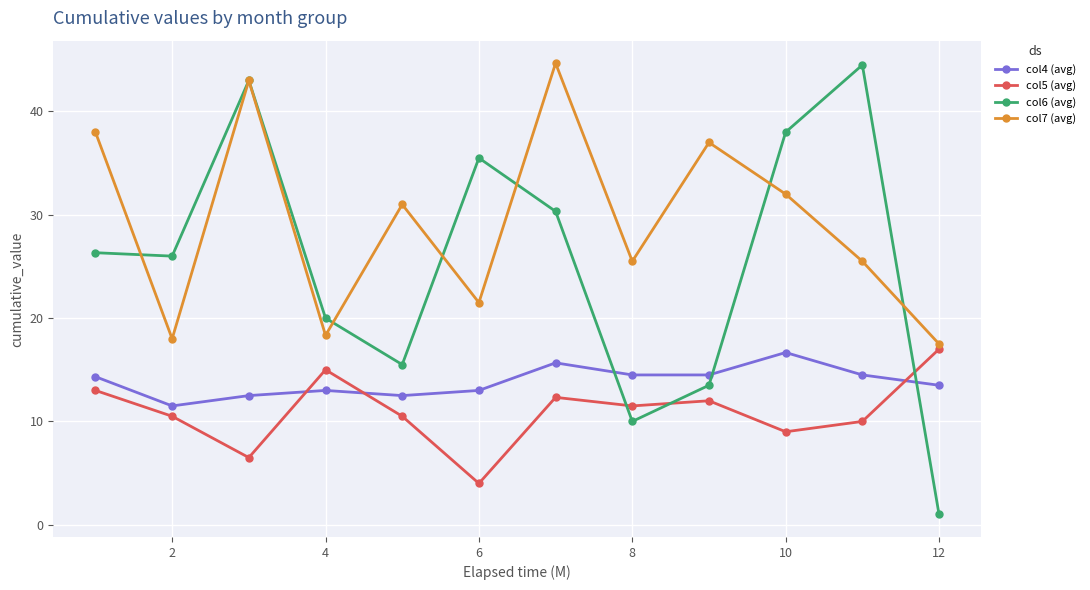

True or false: col4 (avg) has more than 0 interior local peaks.

True